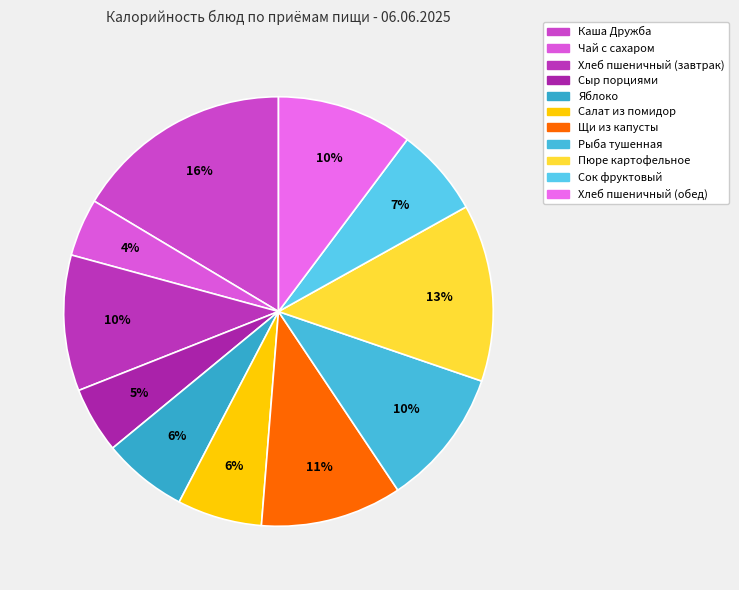

What percentage is NOT represented by Рыба тушенная?

89.6%